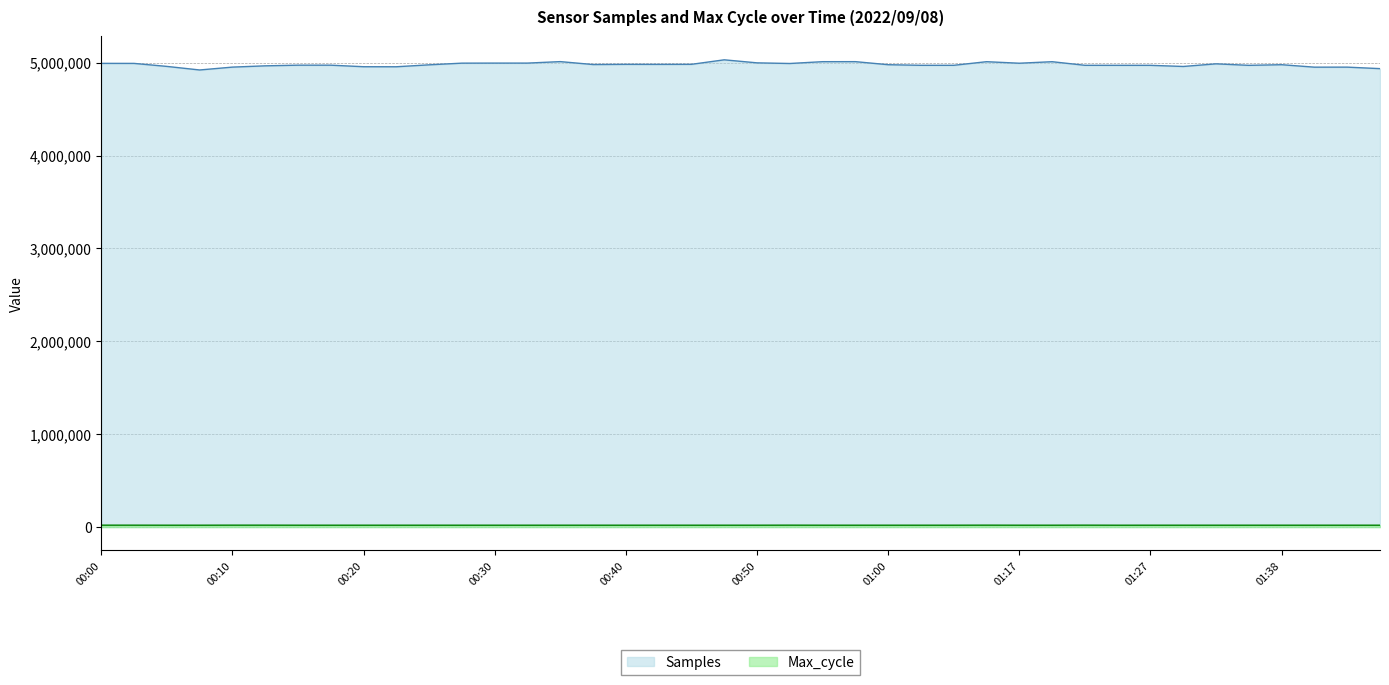

What is the highest value of the Samples series?

5030177